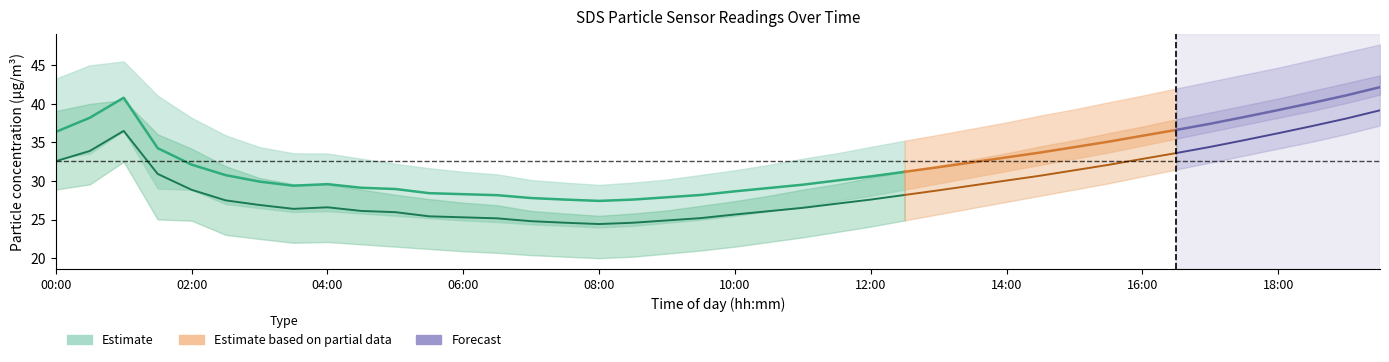

True or false: SDS_P1 has more than 0 points higher than both neighbors.

True